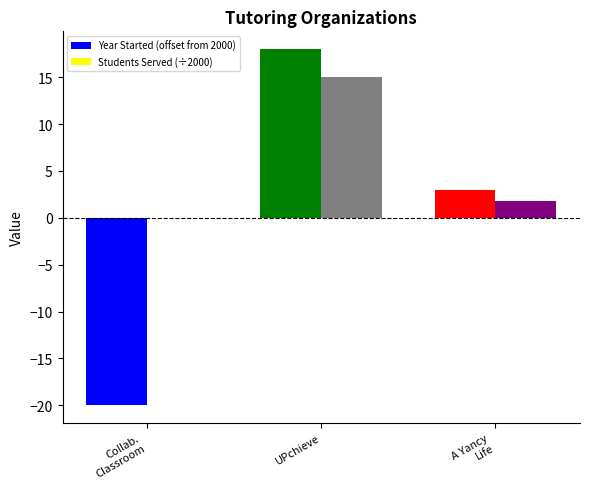

How many categories are shown in the chart?

3